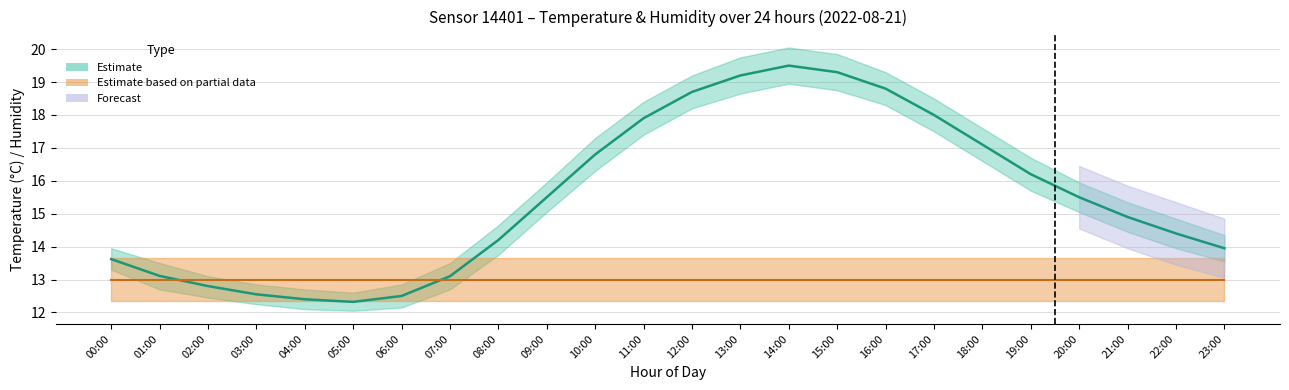

True or false: temp_lower and humidity_lower cross at least once.

False